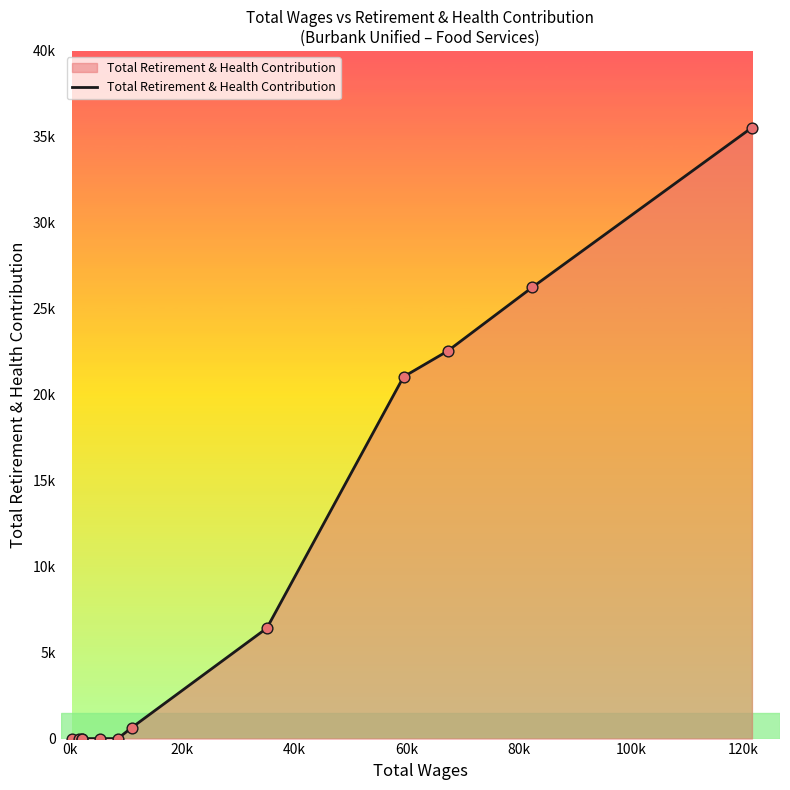

Does the chart have visible grid lines?

No